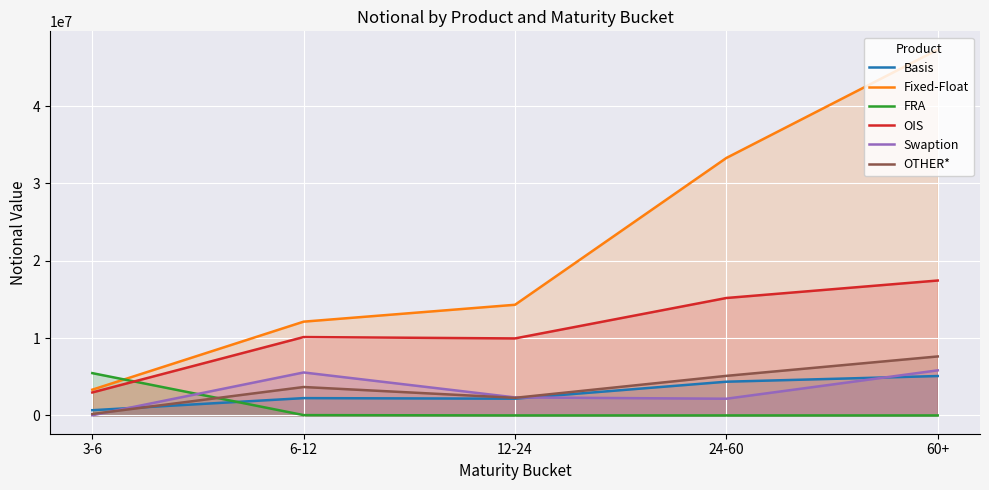

How many interior local valleys does the Basis series have?

1